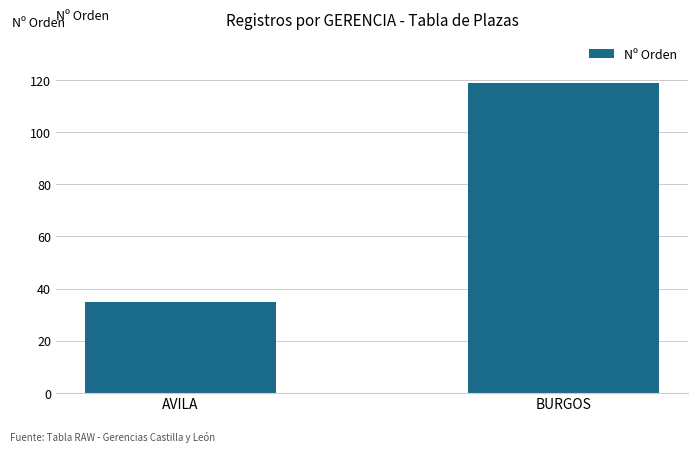

Rank the categories by value from highest to lowest.

BURGOS, AVILA